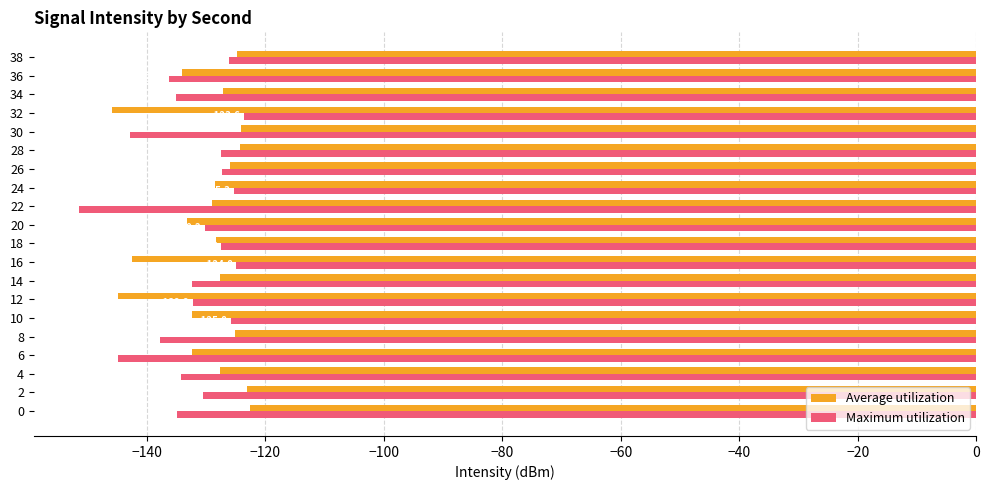

The Average utilization series shows -124.1 at 30. True or false?

True